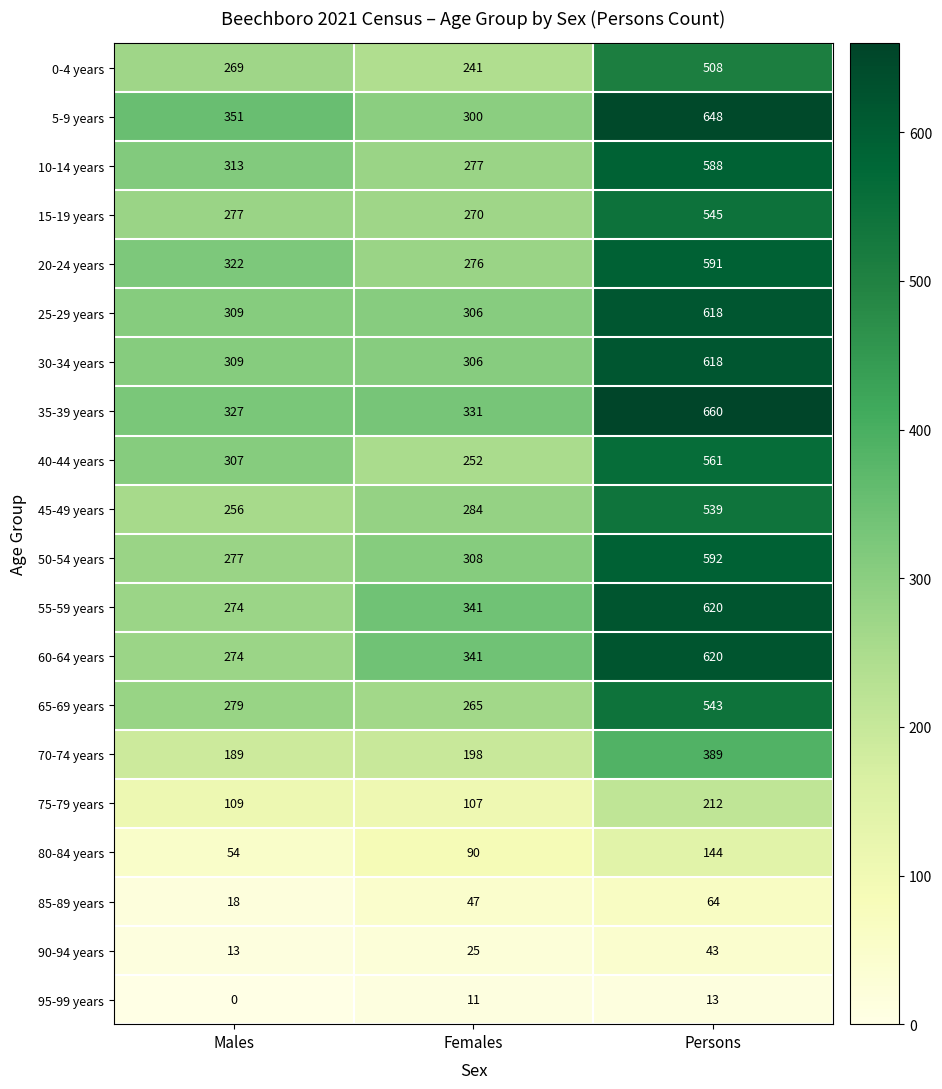

List the labels in order of 85-89 years value, smallest first.

Males, Females, Persons